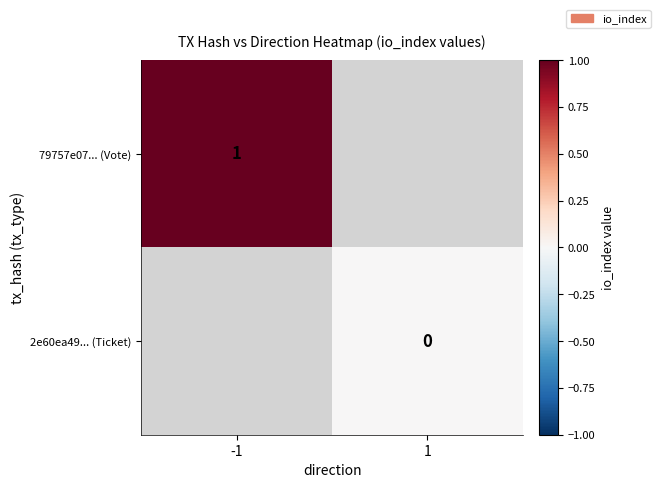

Is it true that 79757e07... (Vote) equals 1 at -1?

True